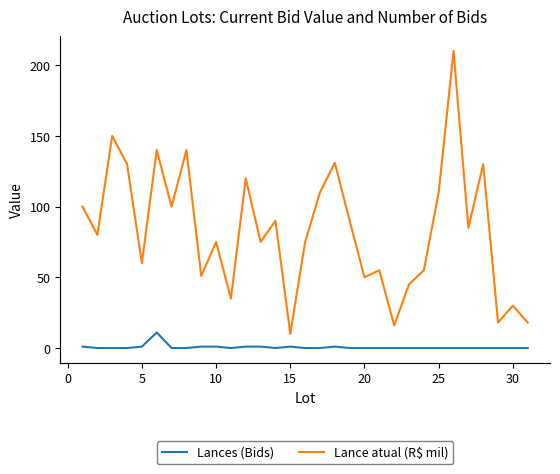

What is the highest value of the Lances (Bids) series?

11